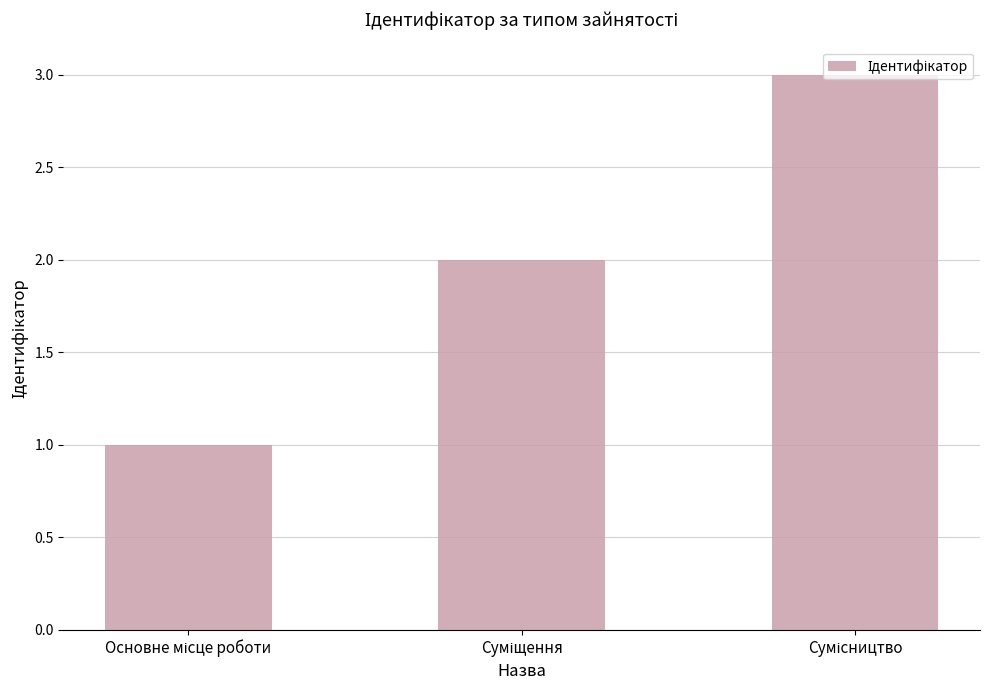

What is the sum of all values?

6